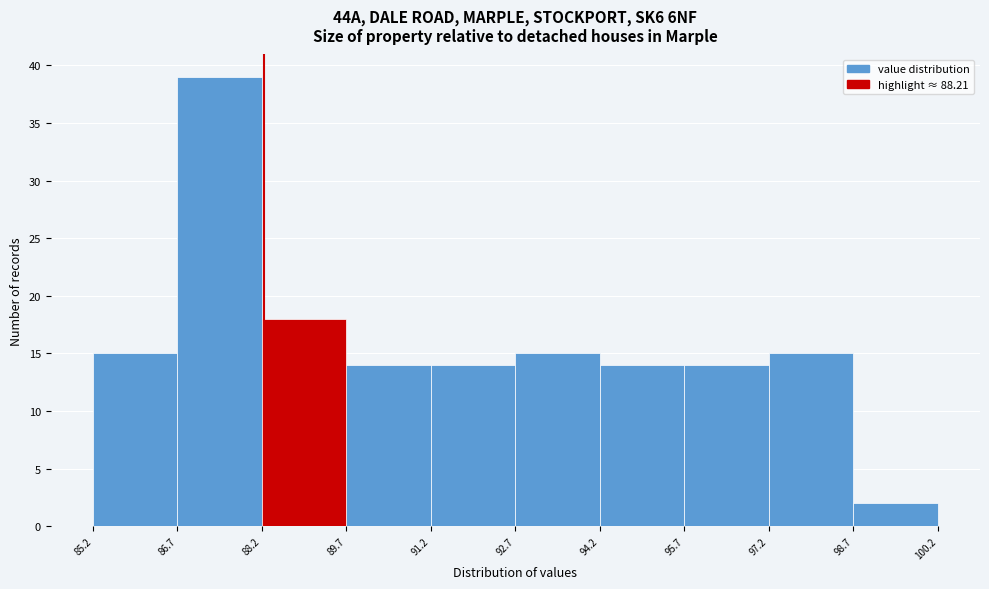

Reading left to right, list every bar in this chart as the range it spans on the x-axis followed by its height. The values are not printed on the chart, so give them approximately, as read against the axis.

85.2 to 86.7: 15
86.7 to 88.2: 39
88.2 to 89.7: 18
89.7 to 91.2: 14
91.2 to 92.7: 14
92.7 to 94.2: 15
94.2 to 95.7: 14
95.7 to 97.2: 14
97.2 to 98.7: 15
98.7 to 100.2: 2